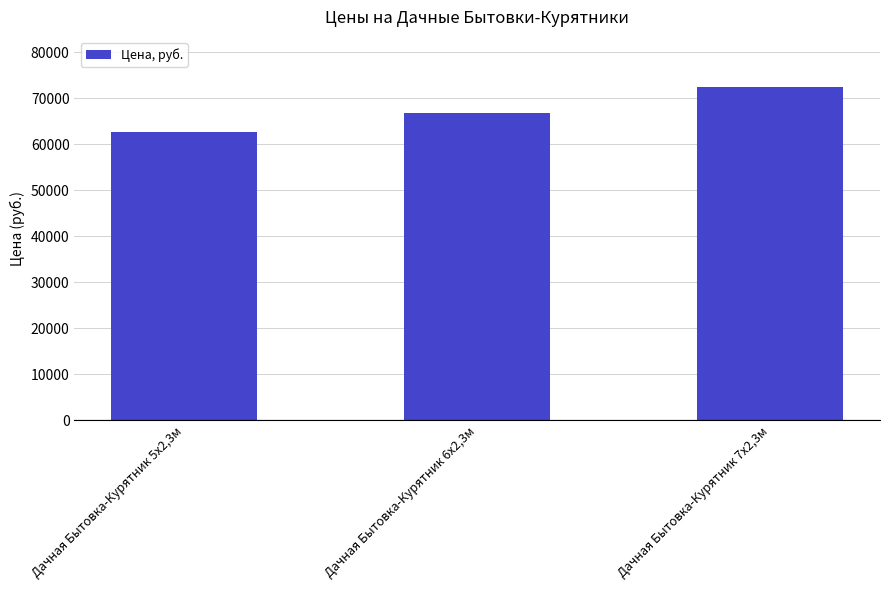

What value does the data have at Дачная Бытовка-Курятник 7х2,3м?

72470